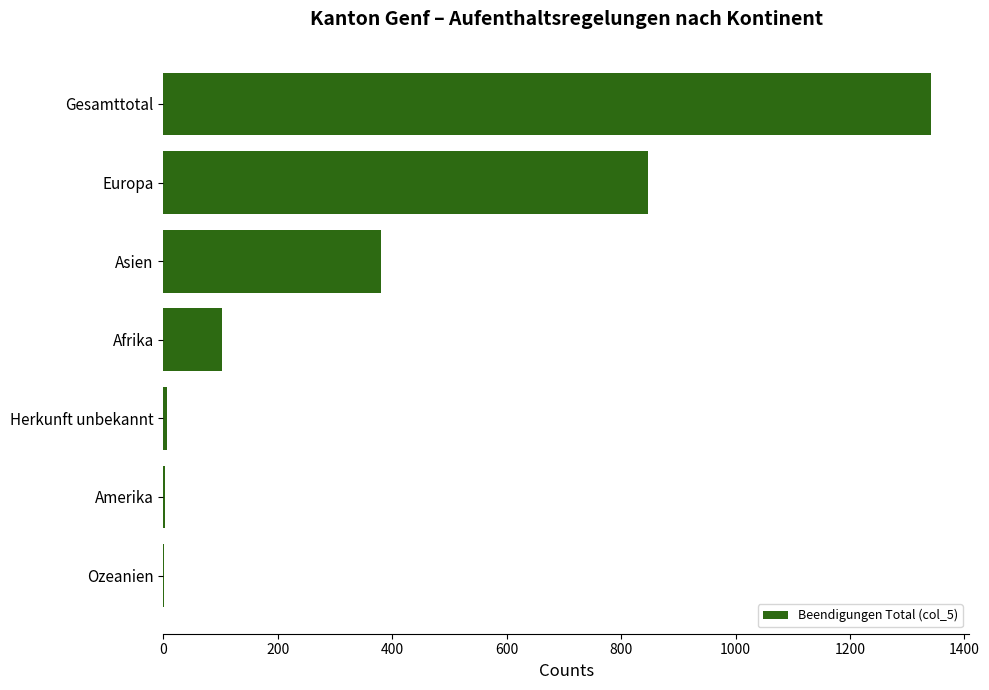

What is the change in value from Europa to Asien?

-466